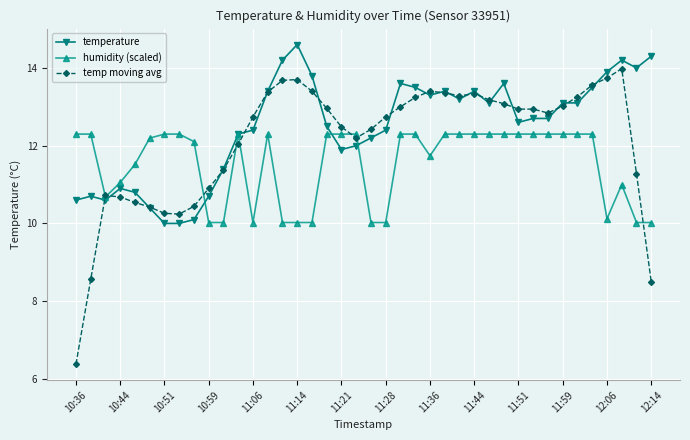

Which series has the largest range (max minus min)?

temp moving avg